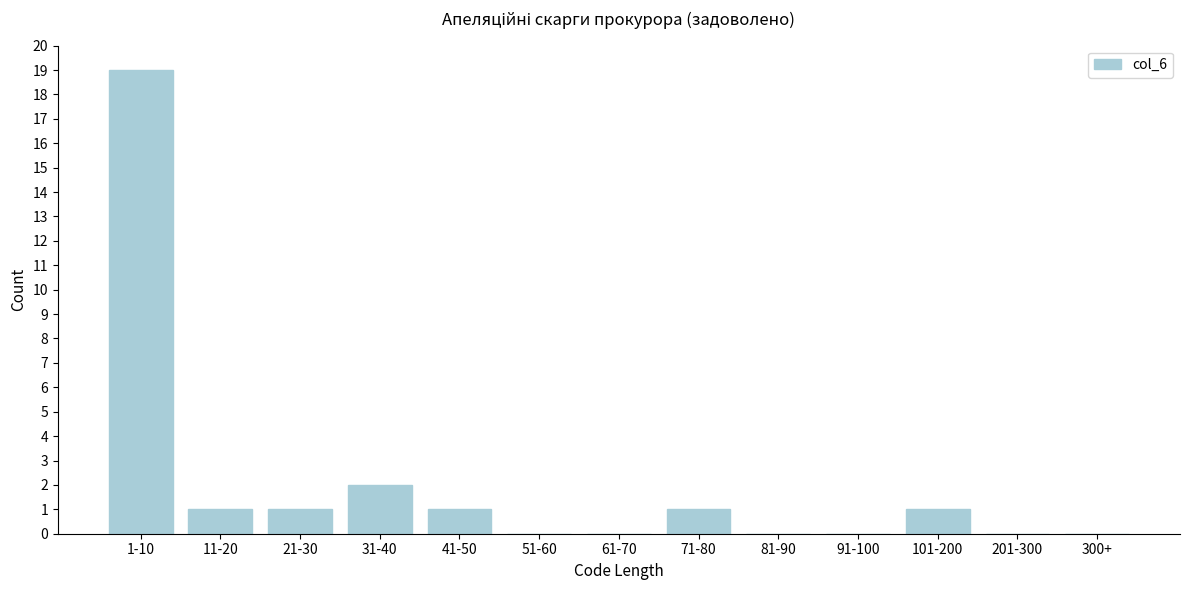

Reading left to right, list all the values displayed in this chart.

1-10=19	11-20=1	21-30=1	31-40=2	41-50=1	51-60=0	61-70=0	71-80=1	81-90=0	91-100=0	101-200=1	201-300=0	300+=0